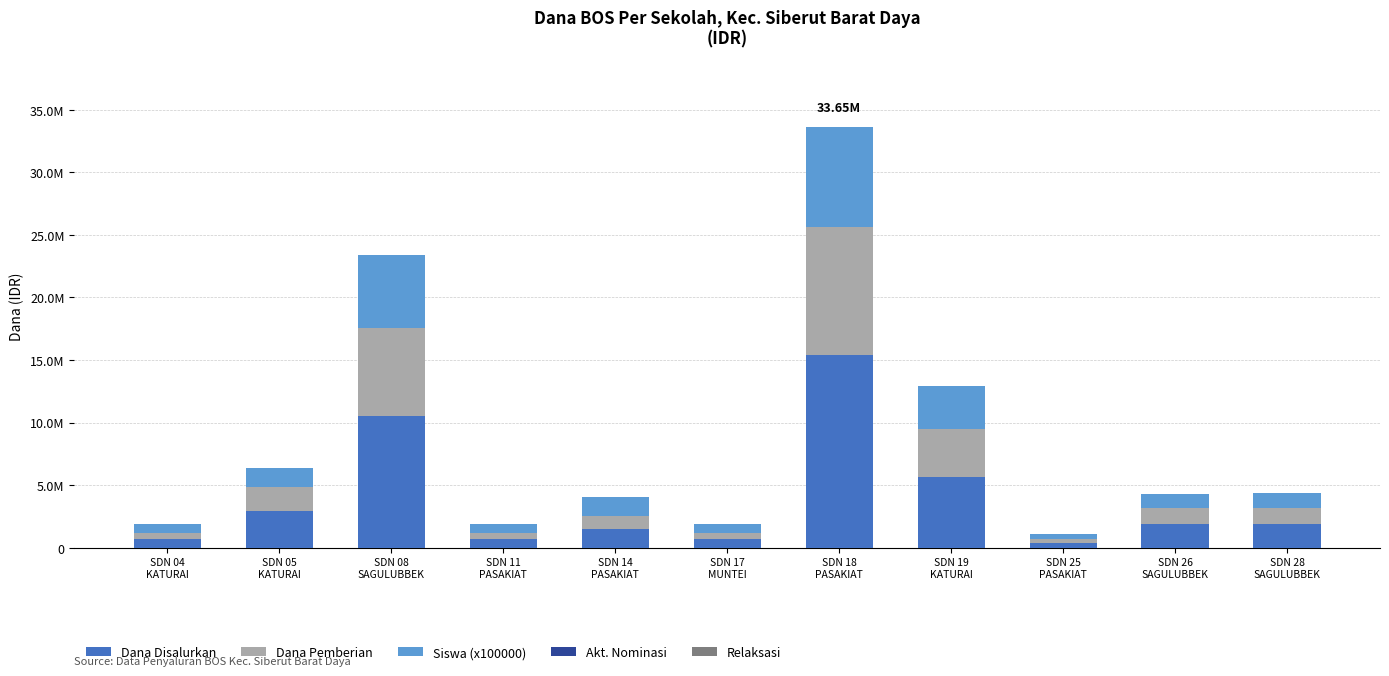

Does the chart contain stacked bars?

Yes